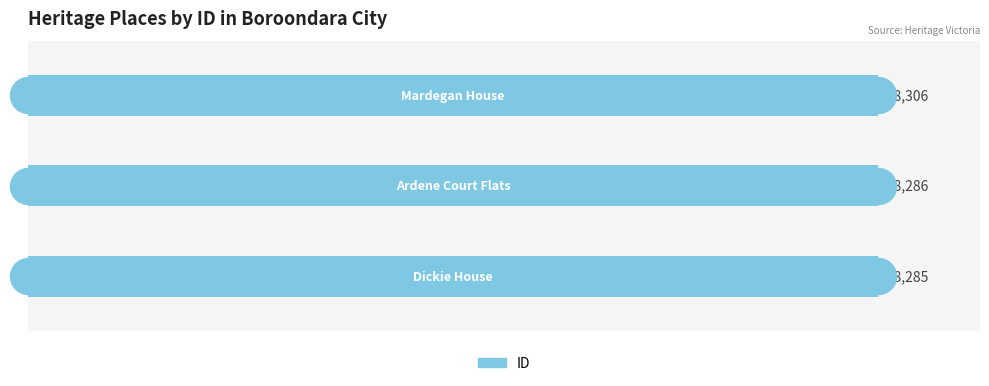

How many data points are less than 208286?

1